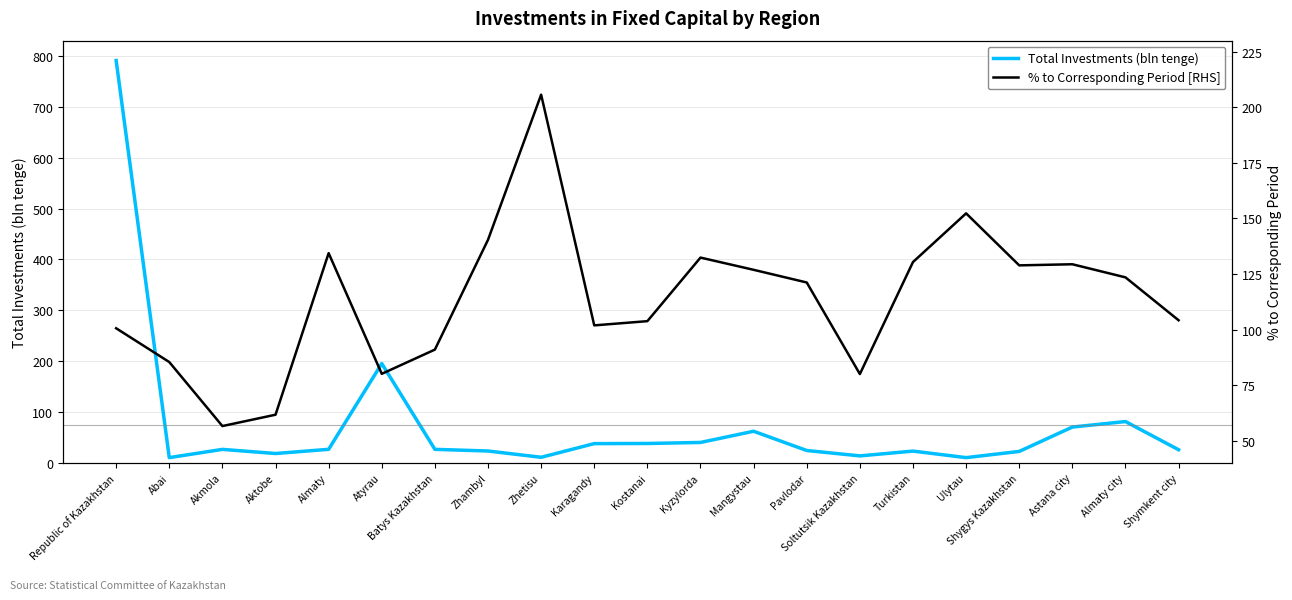

Where do Total Investments (bln tenge) and % to Corresponding Period [RHS] first cross each other?

Republic of Kazakhstan and Abai